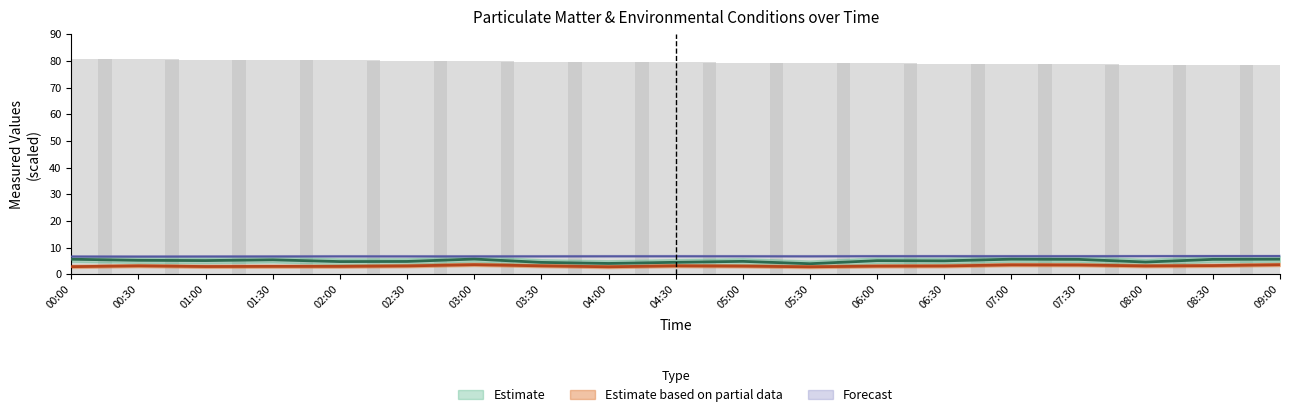

What is the label of the 9th bar from the right?

05:00